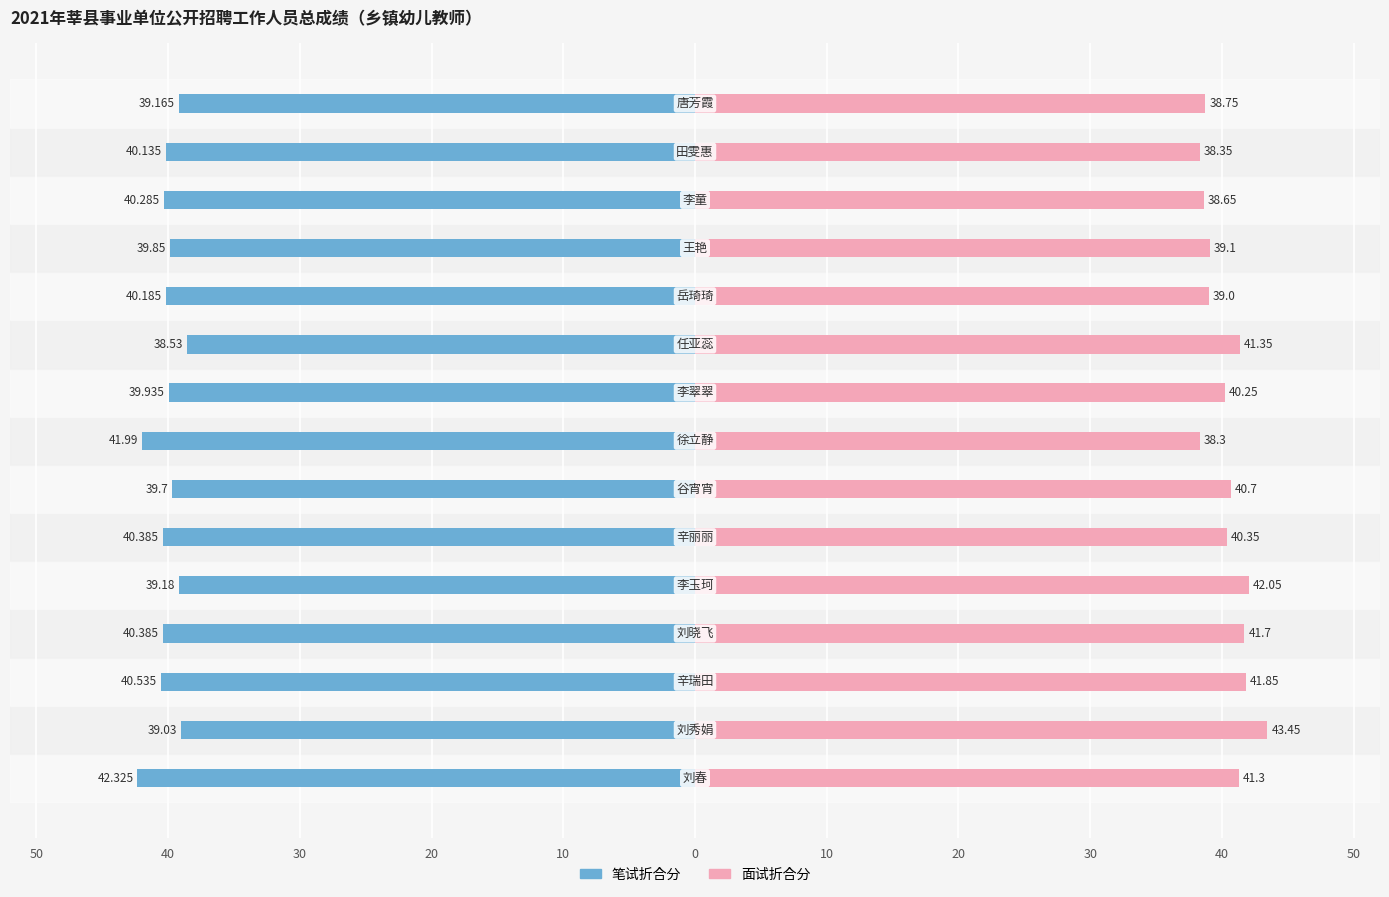

At how many categories does at least one series exceed 28?

15